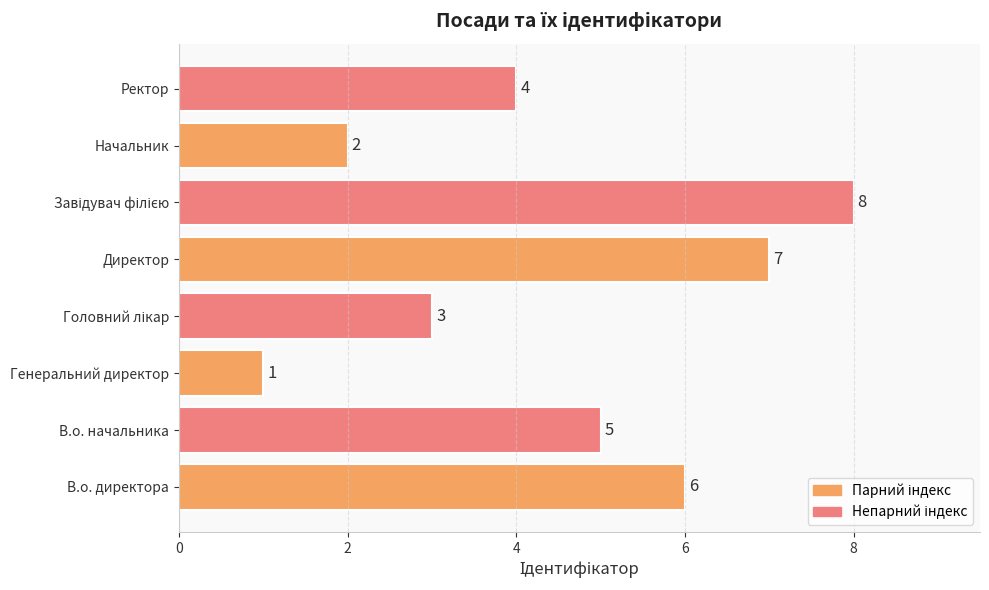

What value does the data have at Директор?

7